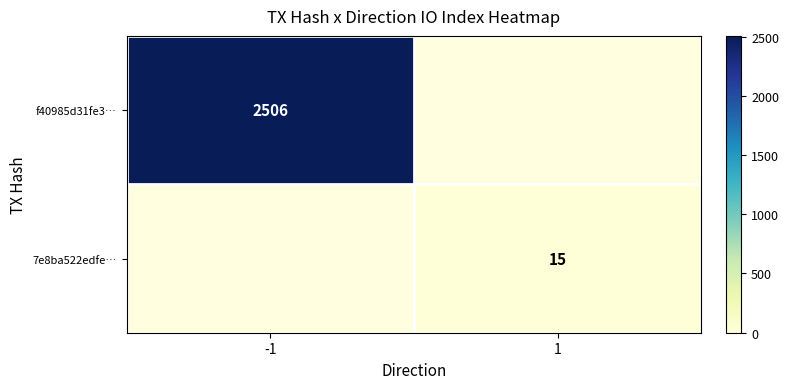

Count the number of data series in this chart.

2